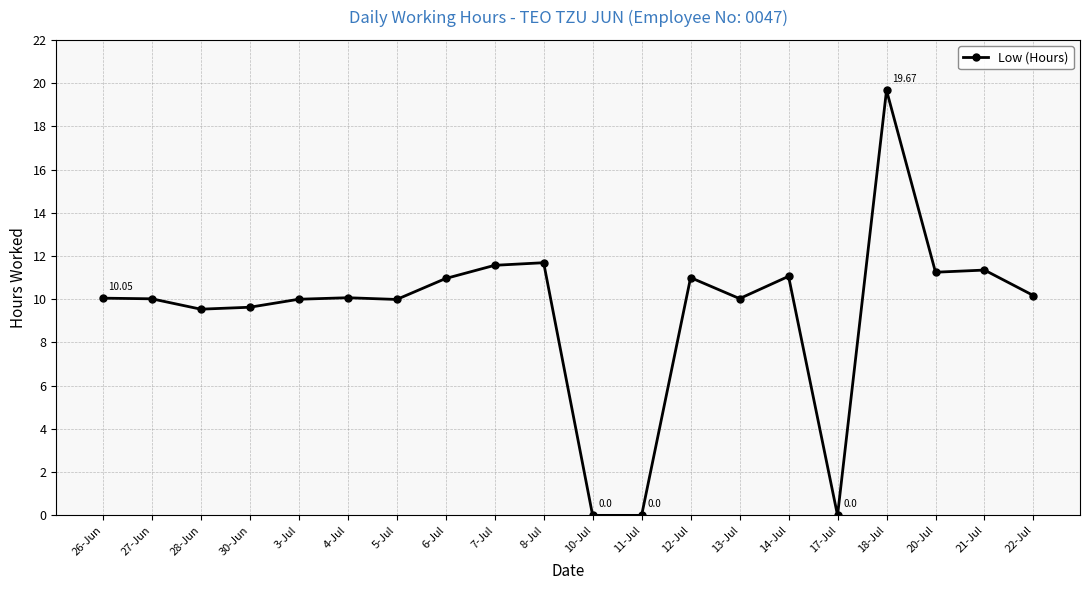

Approximately how many times larger is the value at 5-Jul compared to 28-Jun?

1.0